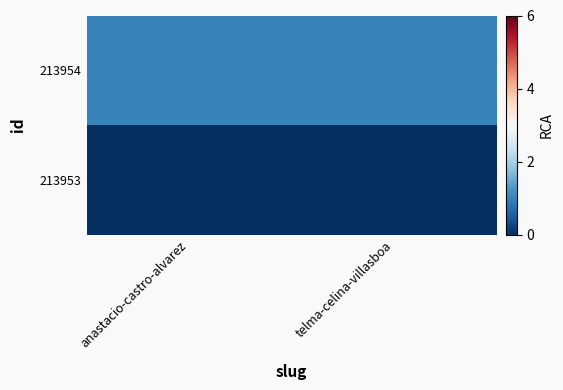

At which category is the sum across all series the highest?

anastacio-castro-alvarez